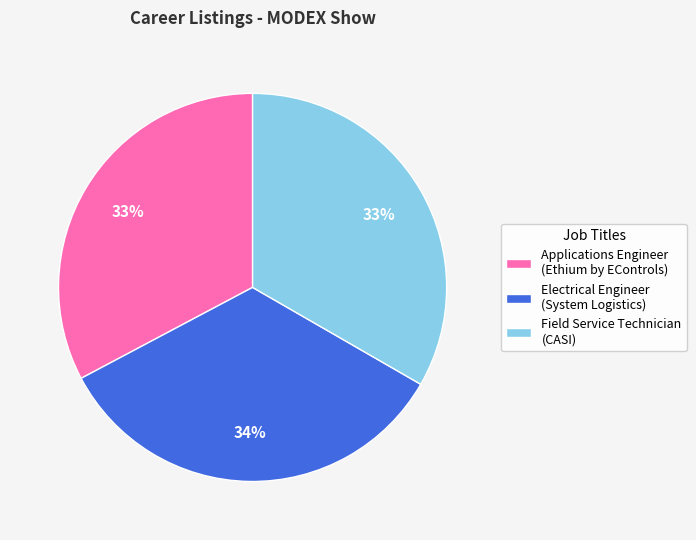

Does any single category account for the majority?

No